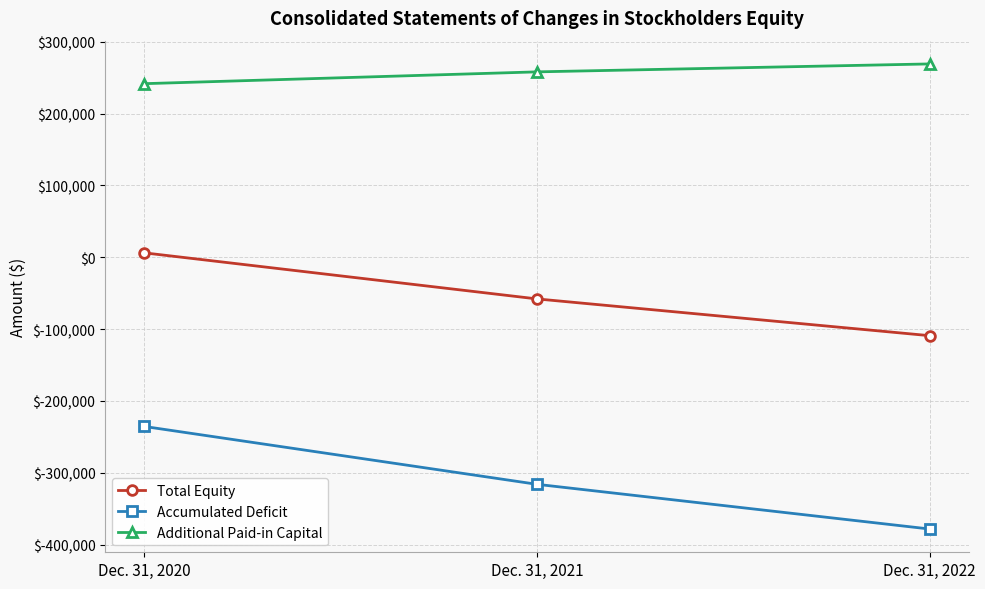

Which series has the widest spread of values?

Accumulated Deficit